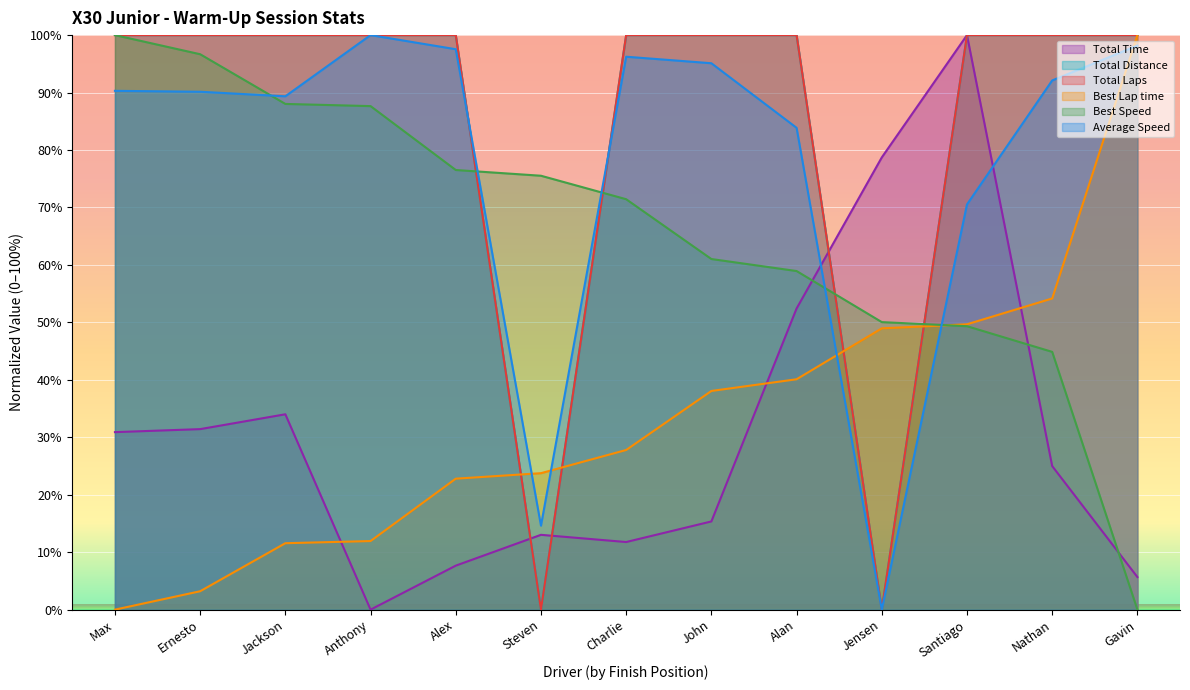

Which has a higher value, Alan or Anthony?

Alan